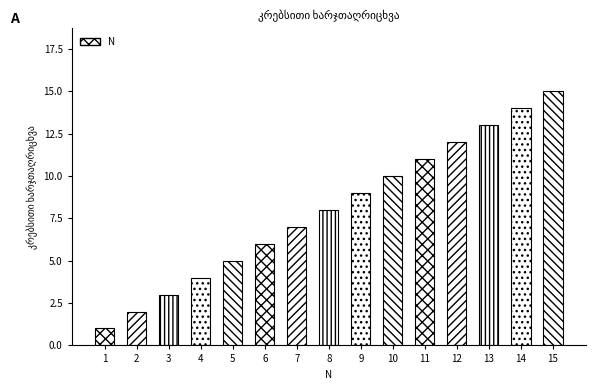

How many bars are there in total?

15